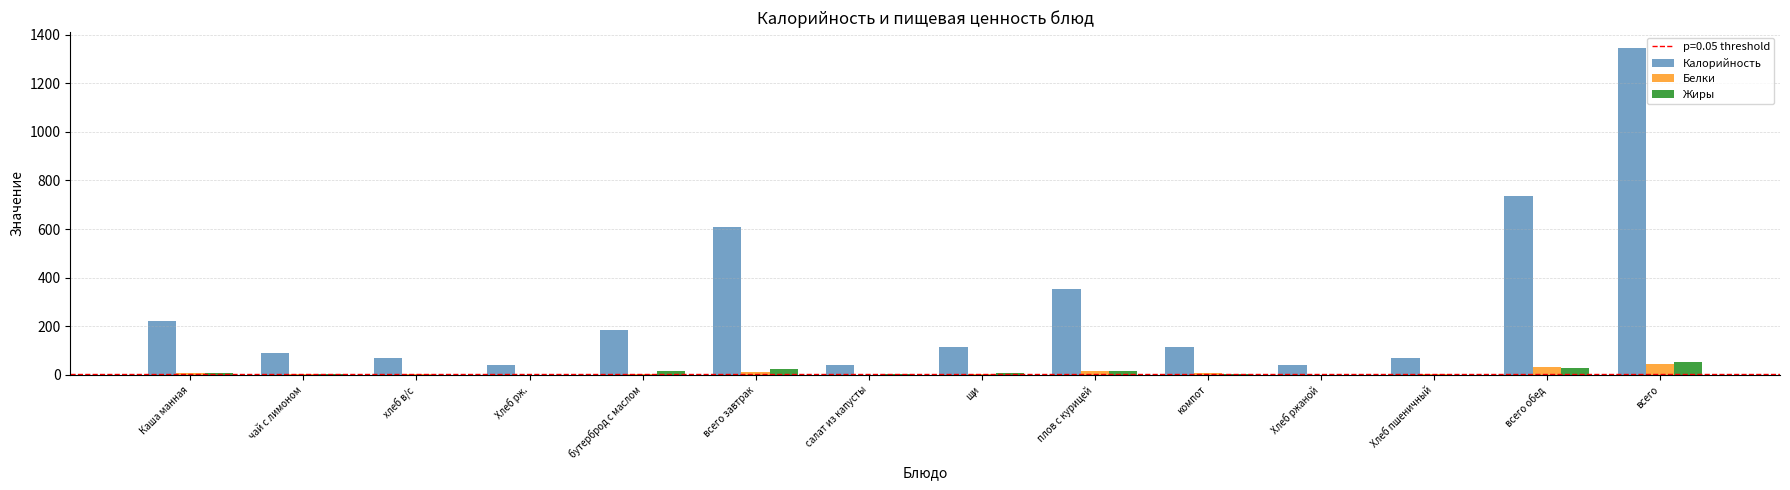

What is the total value across all series at чай с лимоном?

98.0